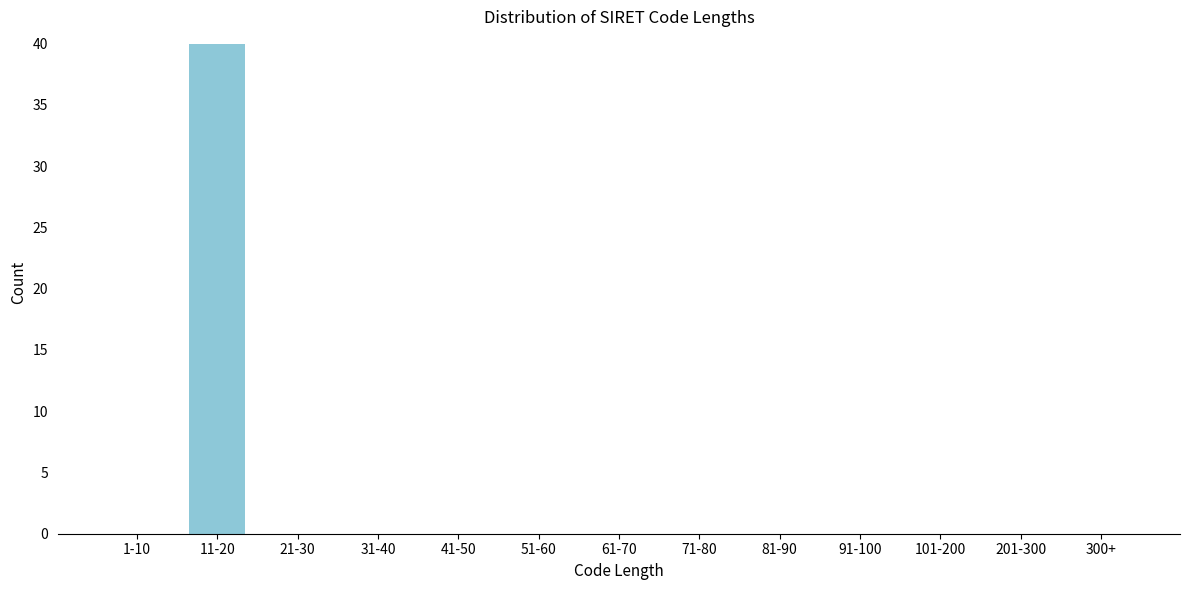

Reading left to right, transcribe all the data shown in this chart.

1-10=0	11-20=40	21-30=0	31-40=0	41-50=0	51-60=0	61-70=0	71-80=0	81-90=0	91-100=0	101-200=0	201-300=0	300+=0